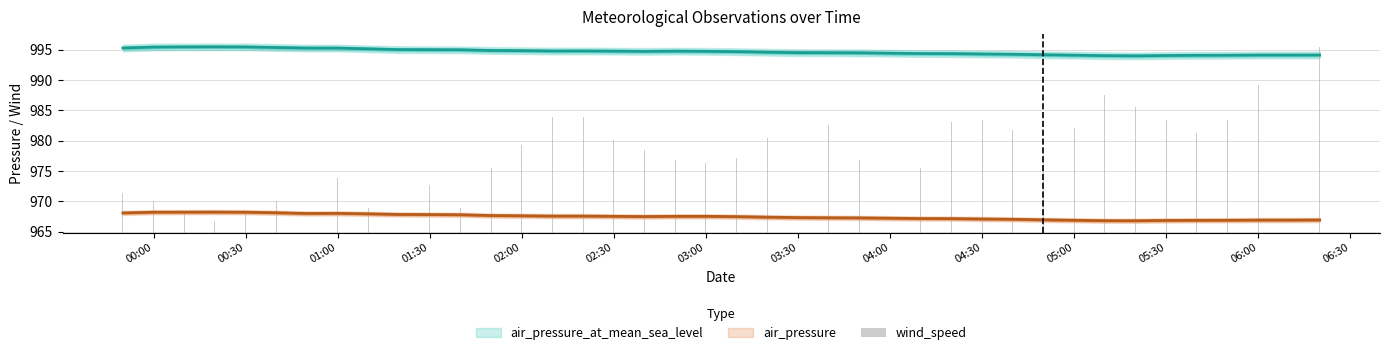

Reading left to right, what are all the values shown in this chart?

6.6	5.3	3.2	2.0	3.7	5.3	10.3	9.1	4.1	8.2	7.8	4.1	10.7	14.5	19.1	19.1	15.3	13.6	12.0	11.6	12.4	15.7	17.4	17.8	12.0	11.6	10.7	18.2	18.6	17.0	12.8	17.4	22.8	20.7	18.6	16.6	18.6	24.5	26.1	30.7